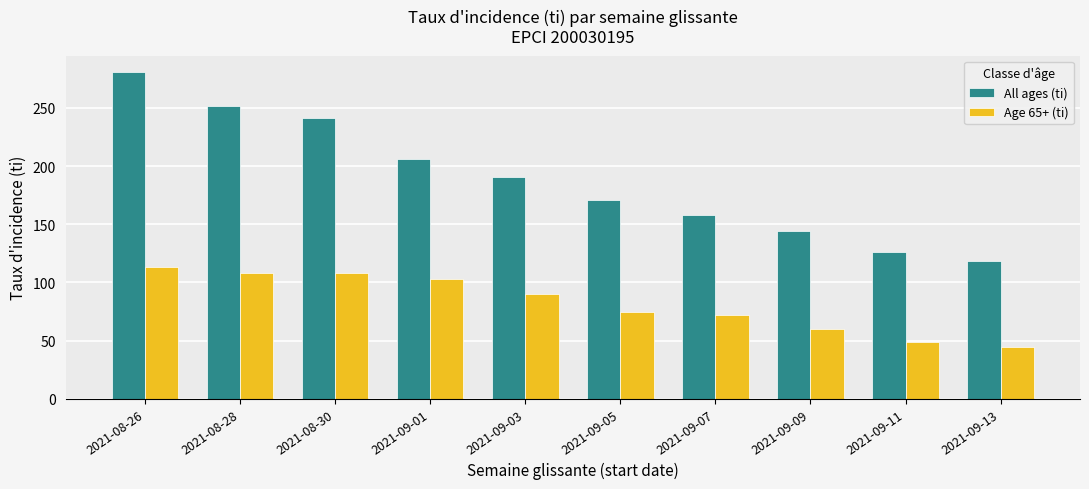

At which category does the chart reach its peak across all series?

2021-08-26